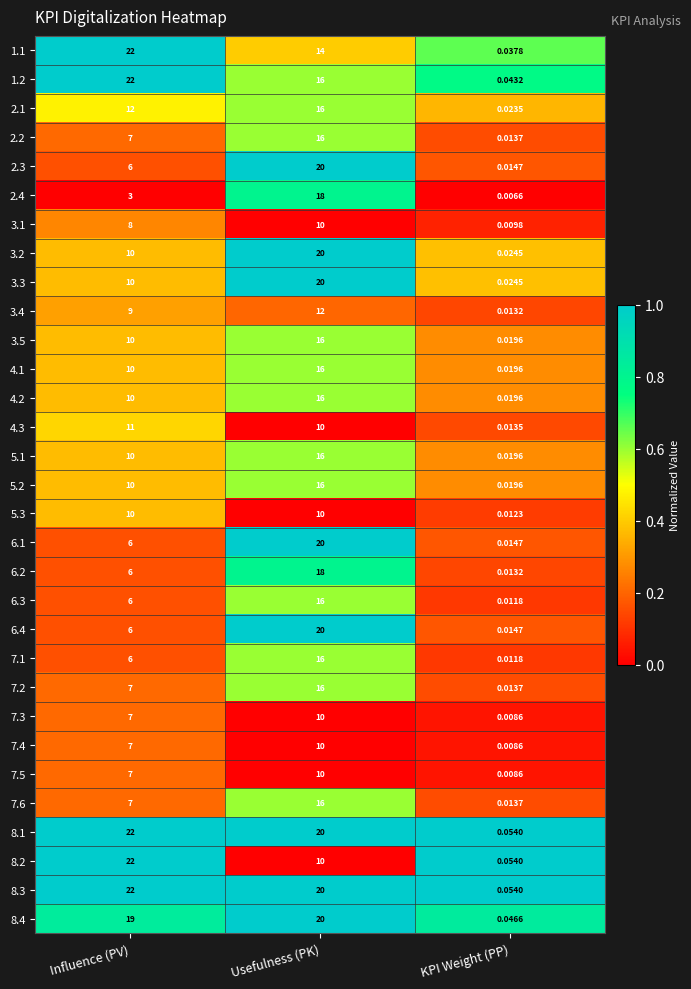

What is the total value across all series at Usefulness (PK)?

484.0